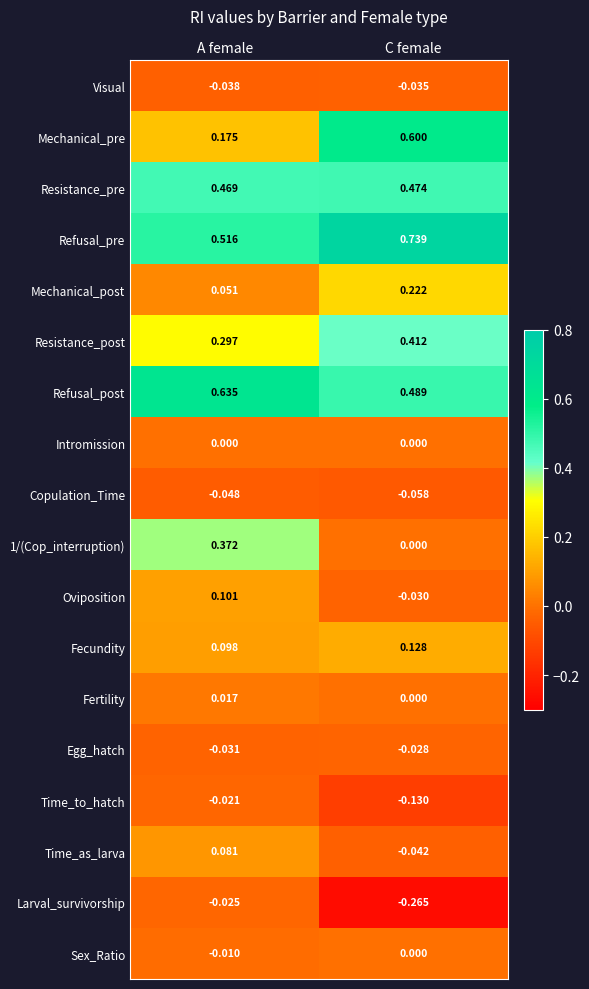

At which label does Fecundity reach its minimum?

A female